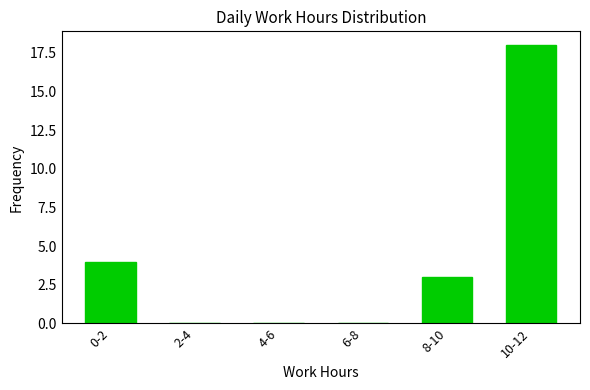

Reading left to right, transcribe all the data shown in this chart.

0-2=4	2-4=0	4-6=0	6-8=0	8-10=3	10-12=18